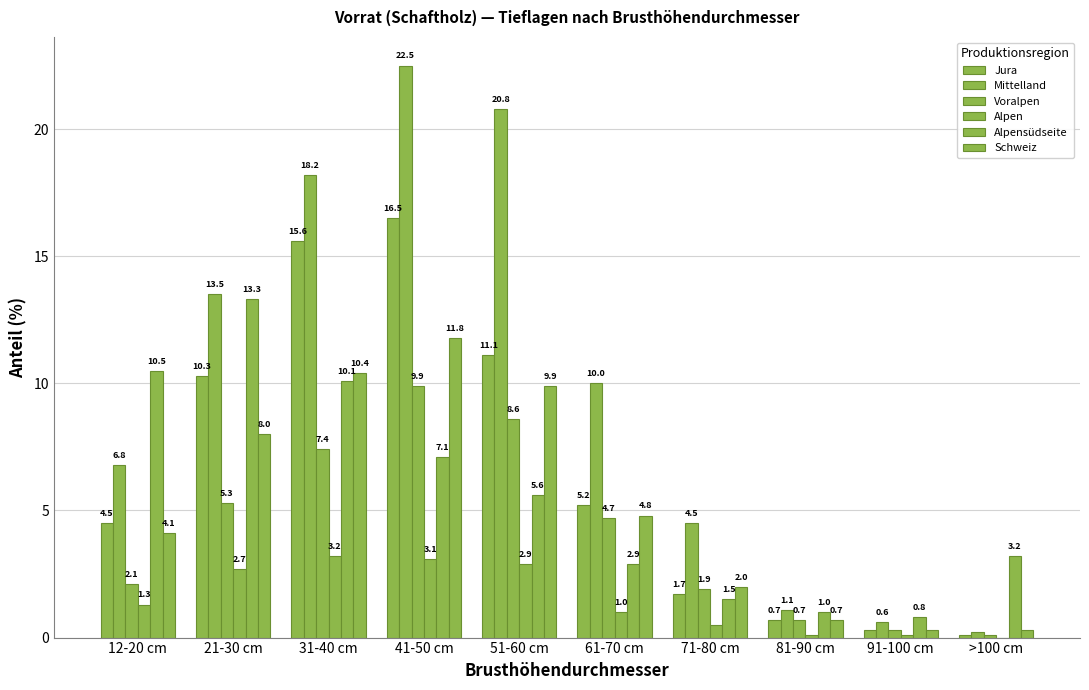

What is the approximate value of Alpensüdseite at 81-90 cm?

1.0